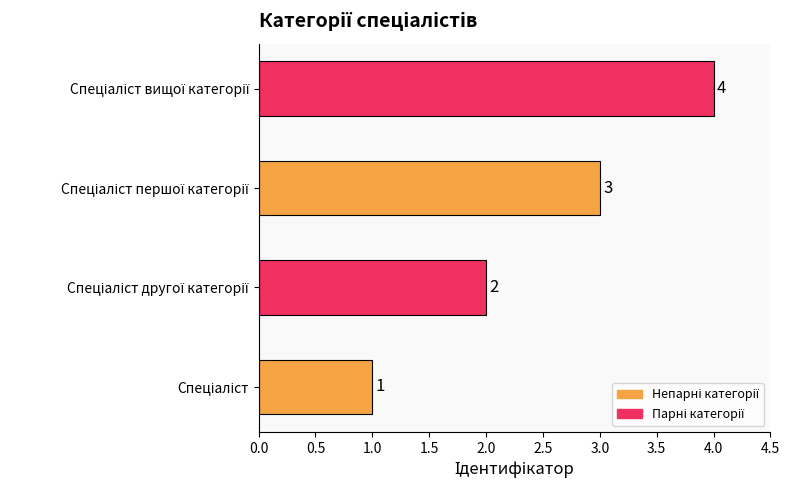

What is the sum of all values?

10